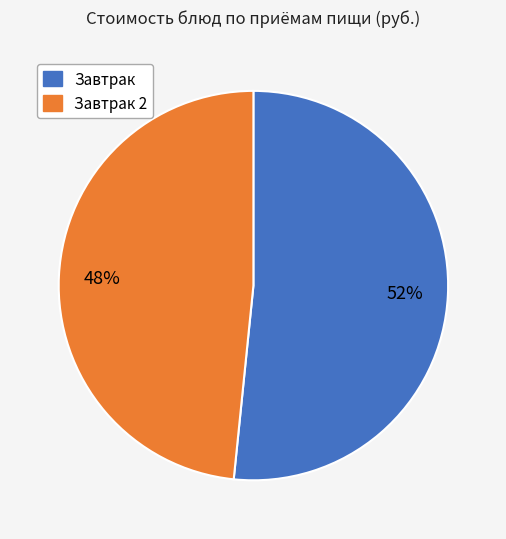

To the nearest percent, what is the average slice percentage?

50%